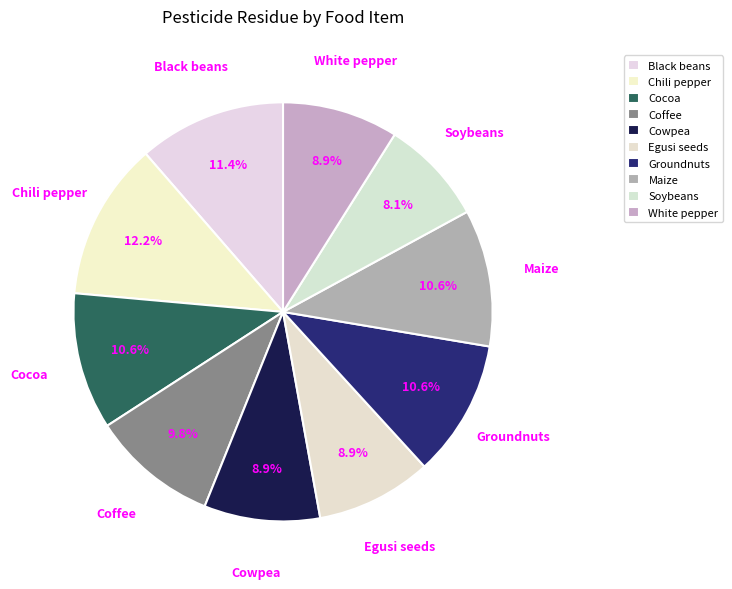

How many slices are in this pie chart?

10